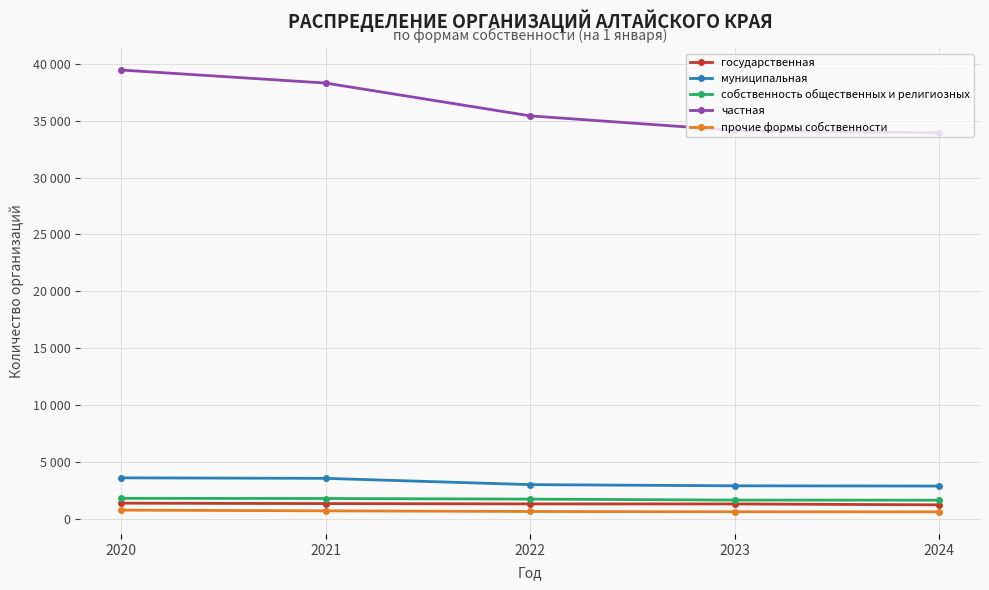

Between 2020 and 2024, which series saw the biggest shift?

частная